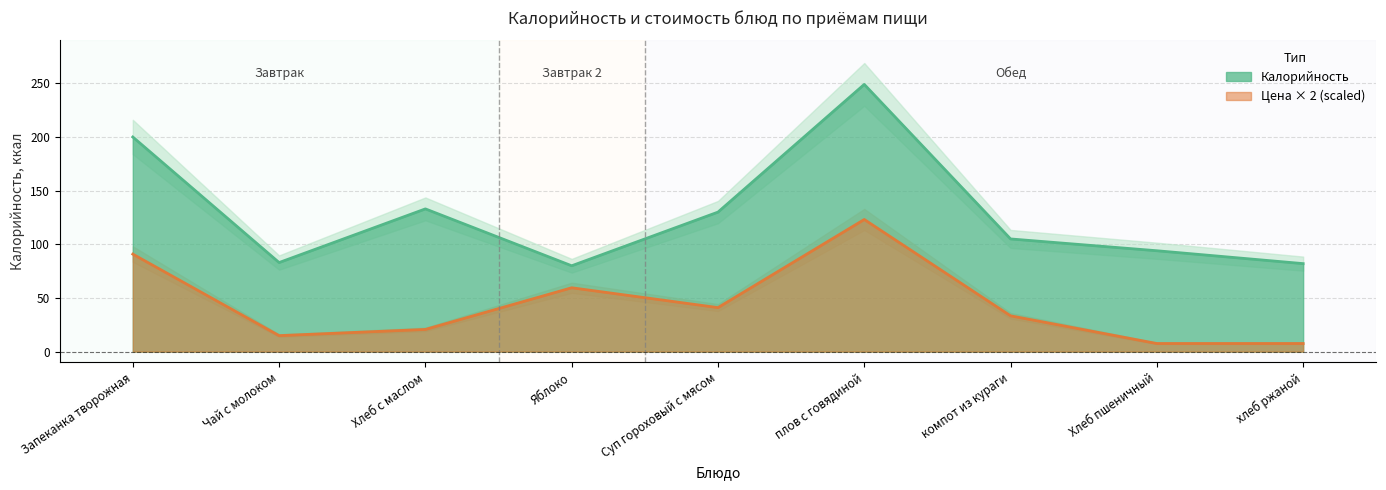

Does the chart display data point markers on the line(s)?

No